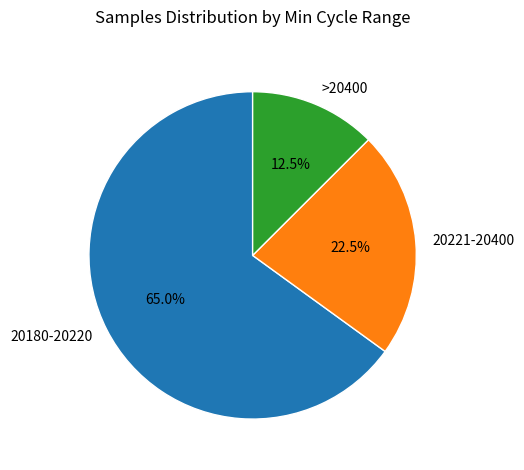

Rank the categories by value from highest to lowest.

20180-20220, 20221-20400, >20400